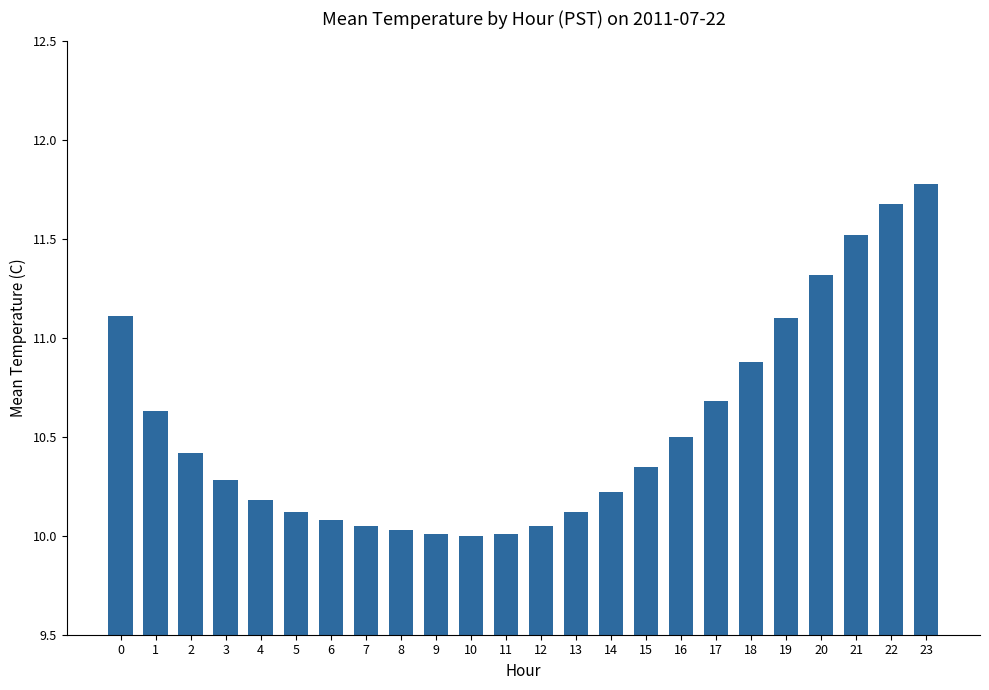

What is the smallest value displayed?

10.0